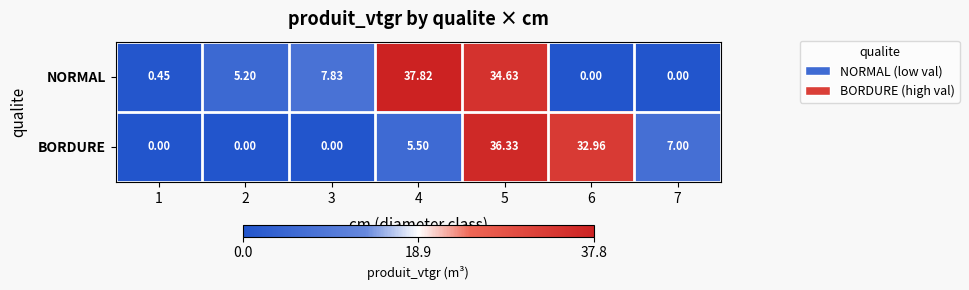

At how many categories does at least one series exceed 10?

3